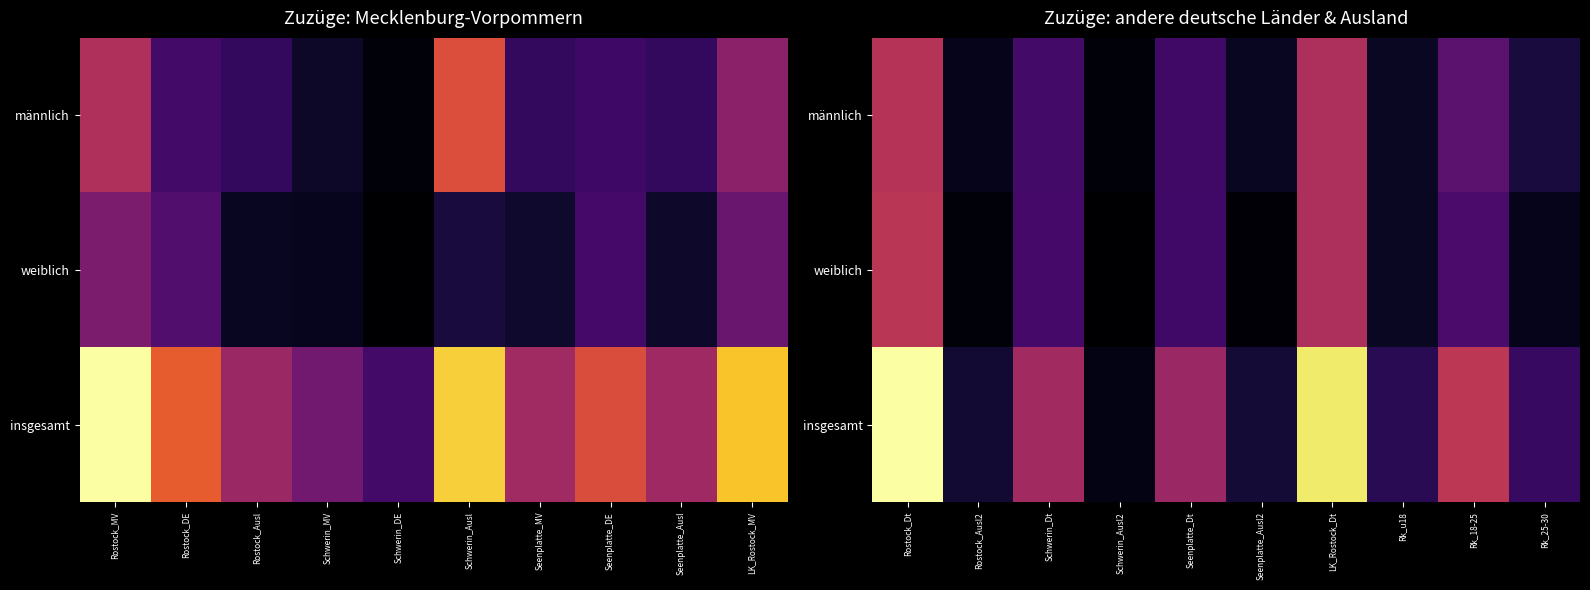

What is the average value of the männlich series?

828